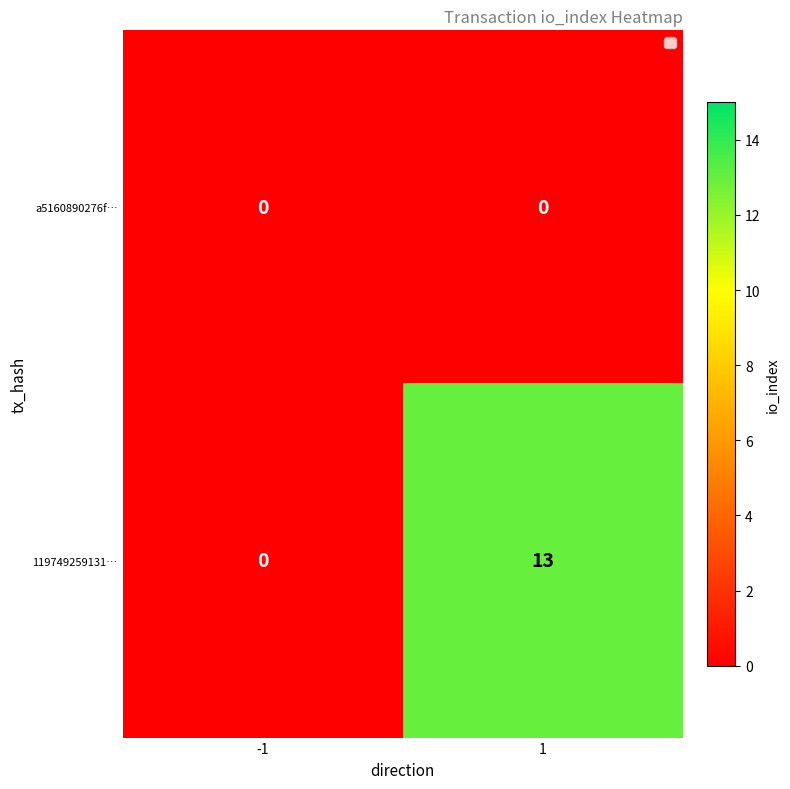

True or false: 119749259131… has a value of -6 at -1.

False